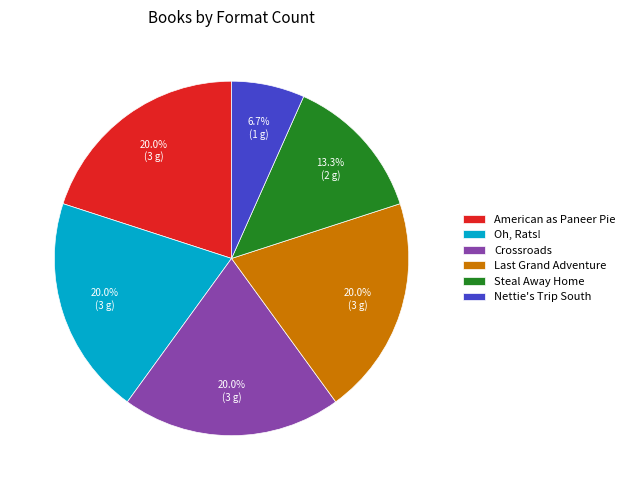

What portion of the pie excludes Steal Away Home?

86.7%